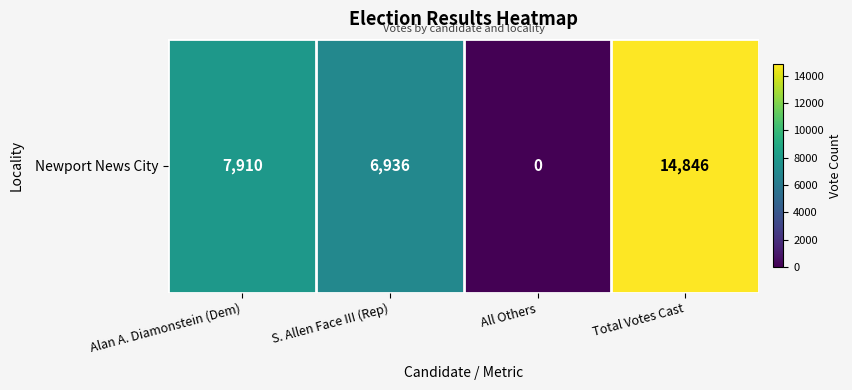

Is it true that the value at All Others is 0?

True